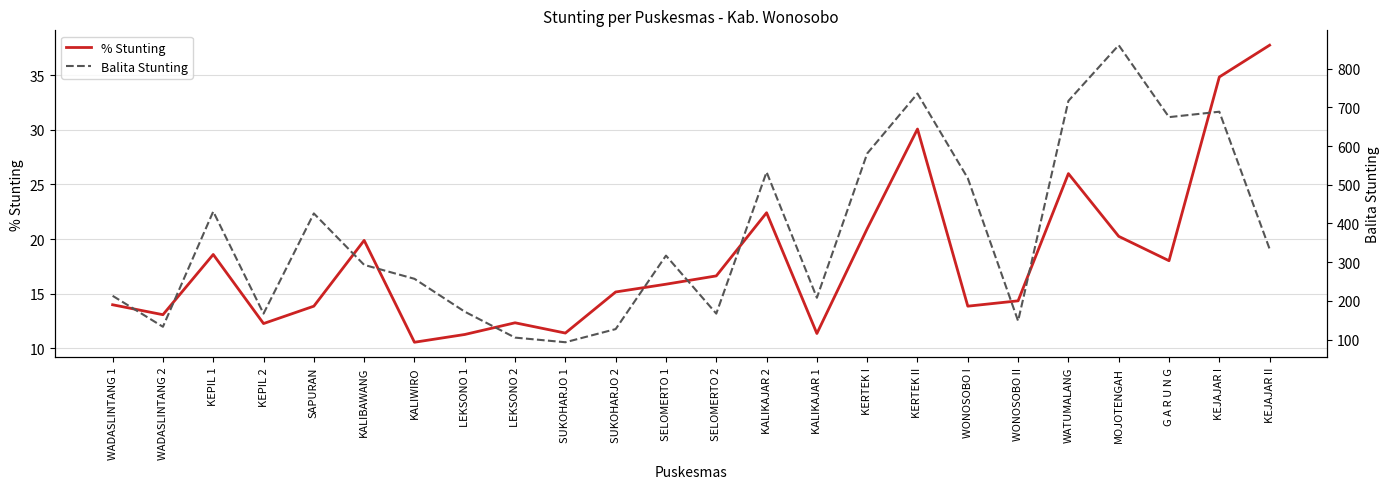

What are all the series names shown in the legend?

% Stunting, Balita Stunting